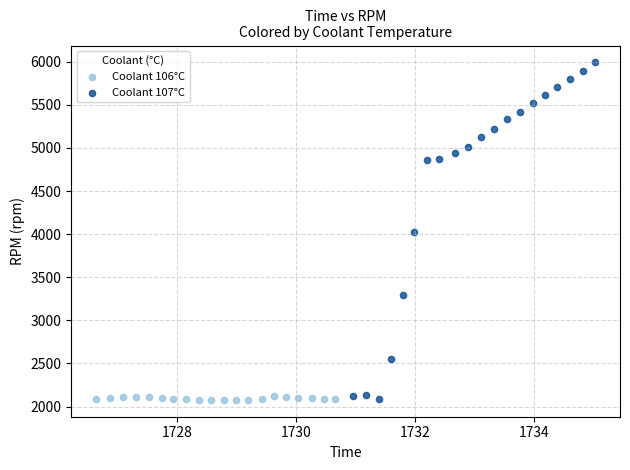

Which series reaches the maximum Y coordinate?

Coolant 107°C